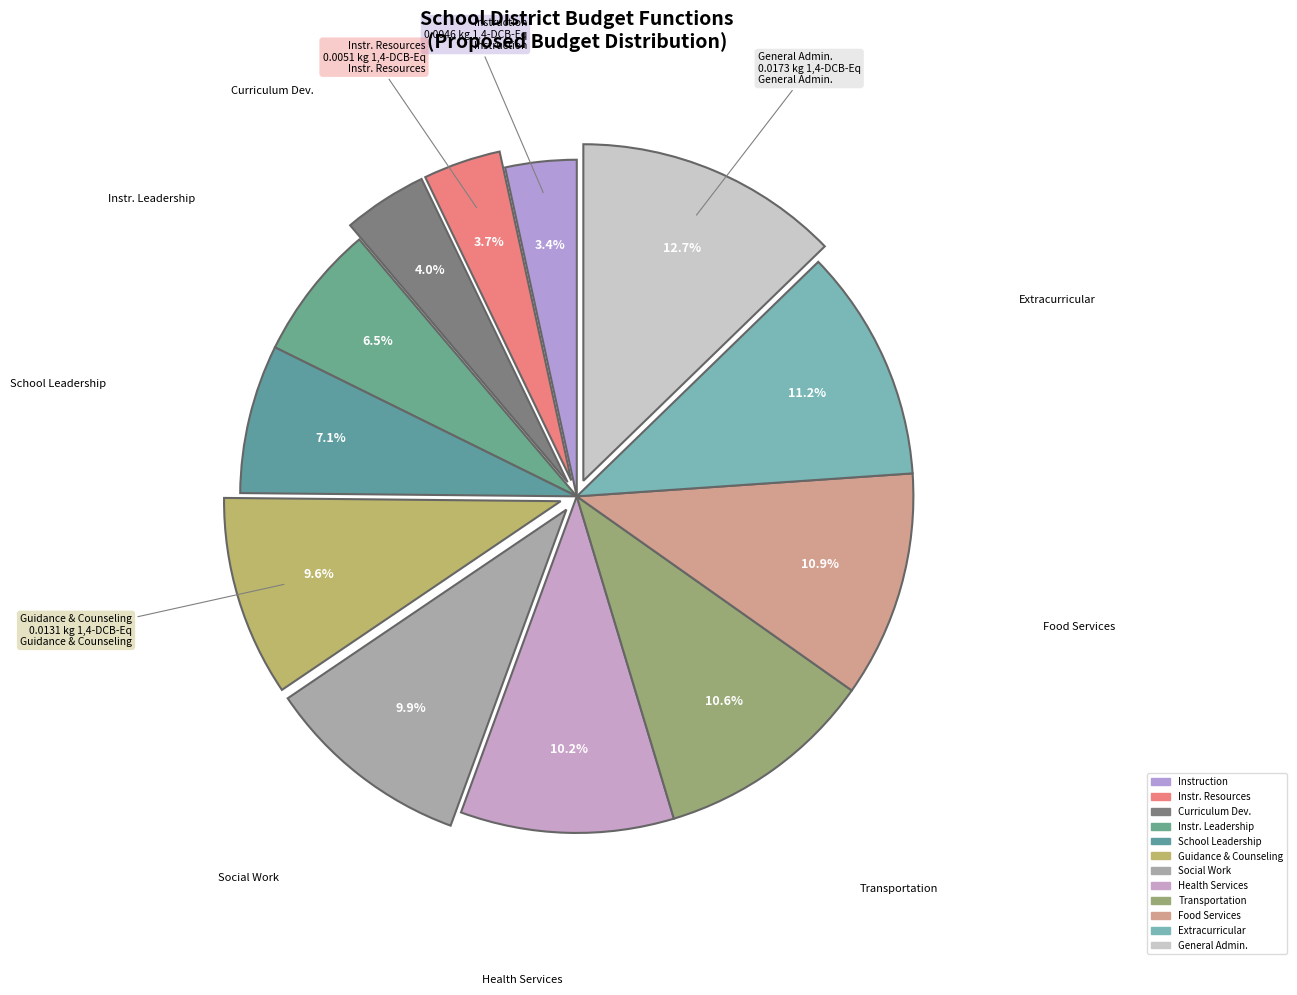

How many segments does this pie chart have?

12